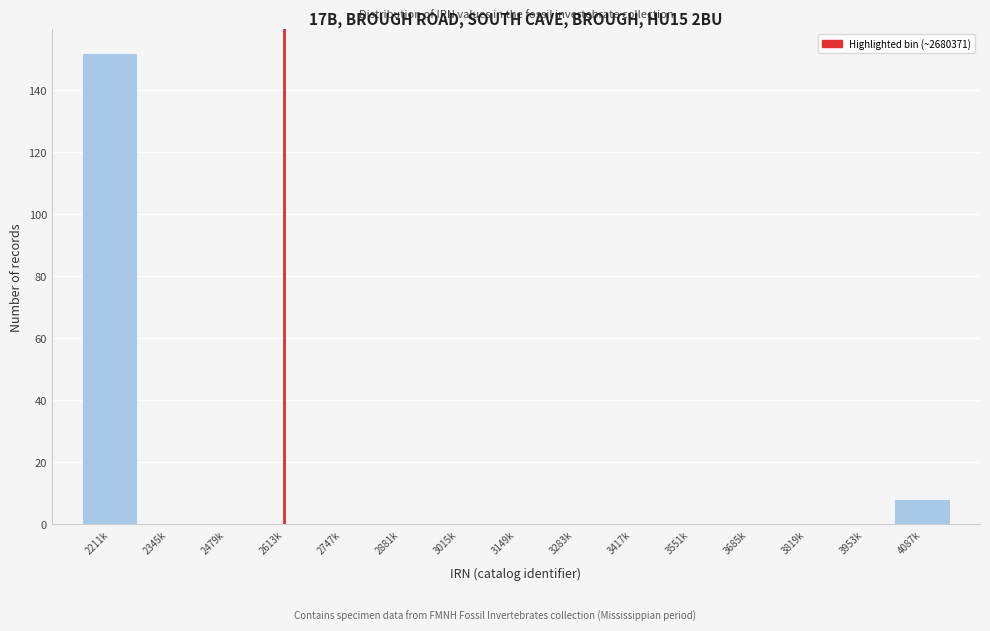

Reading left to right, list all the values displayed in this chart.

2211k=152	2345k=0	2479k=0	2613k=0	2747k=0	2881k=0	3015k=0	3149k=0	3283k=0	3417k=0	3551k=0	3685k=0	3819k=0	3953k=0	4087k=8